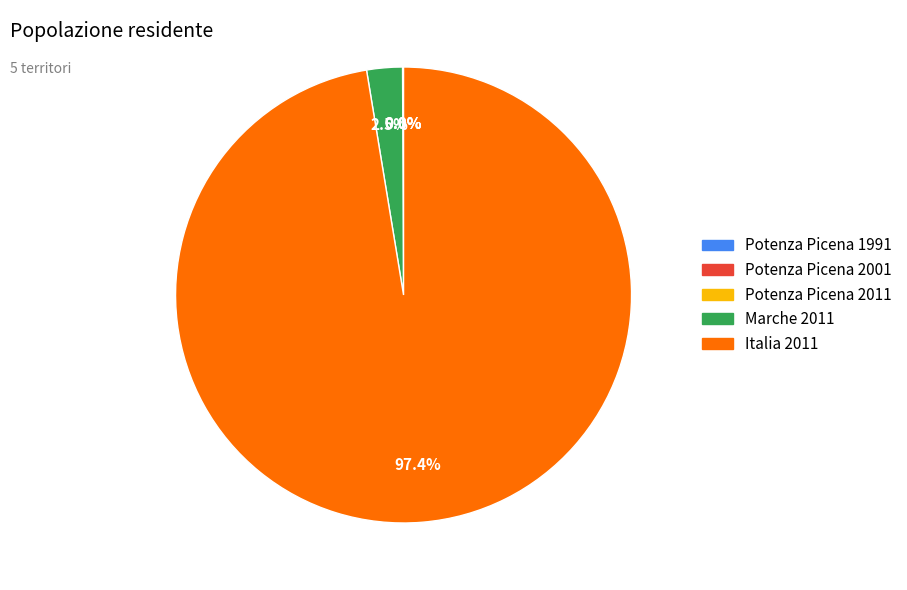

What is the largest slice in the pie chart?

Italia 2011